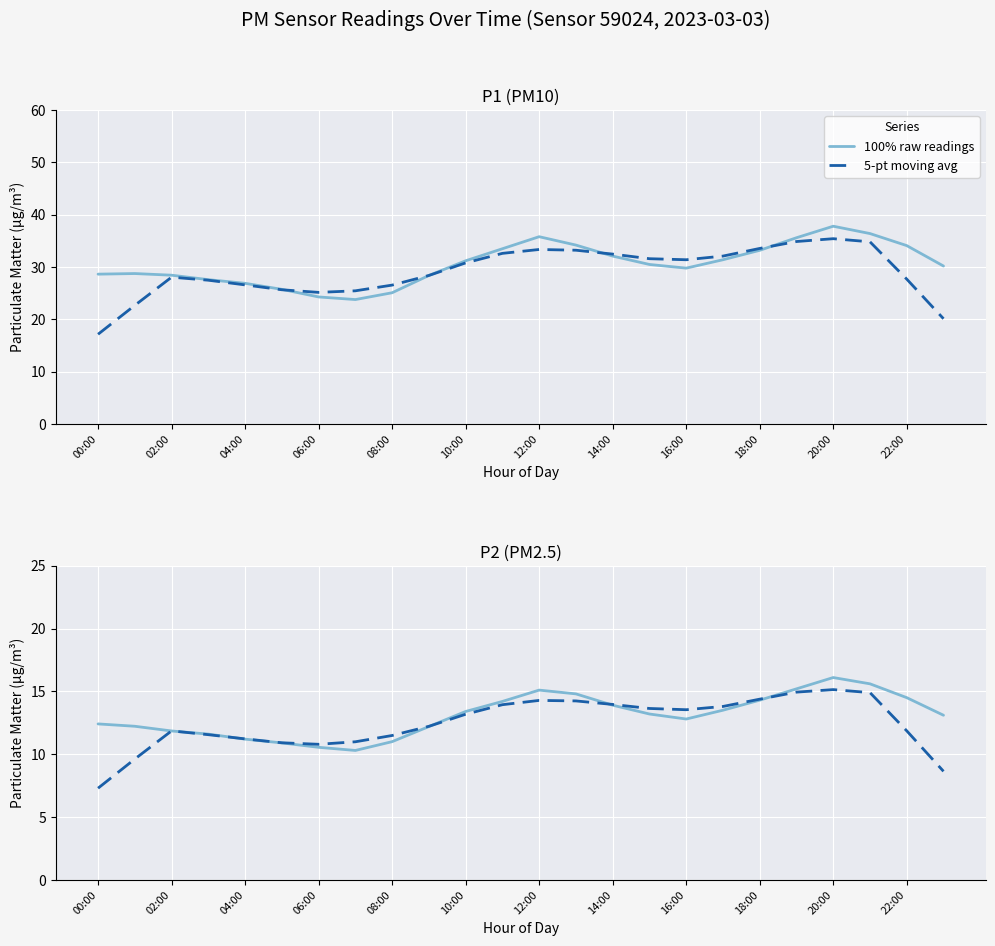

Between which two adjacent categories do 100% raw readings and 5-pt moving avg first intersect?

02:00 and 04:00